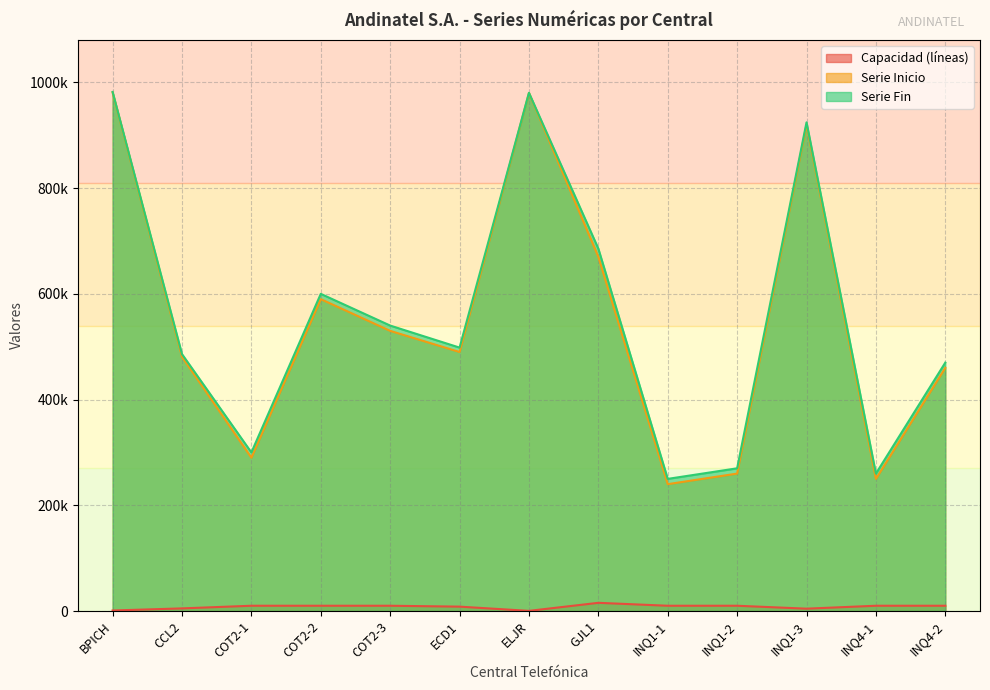

What is the average value of the Serie Fin series?

557434